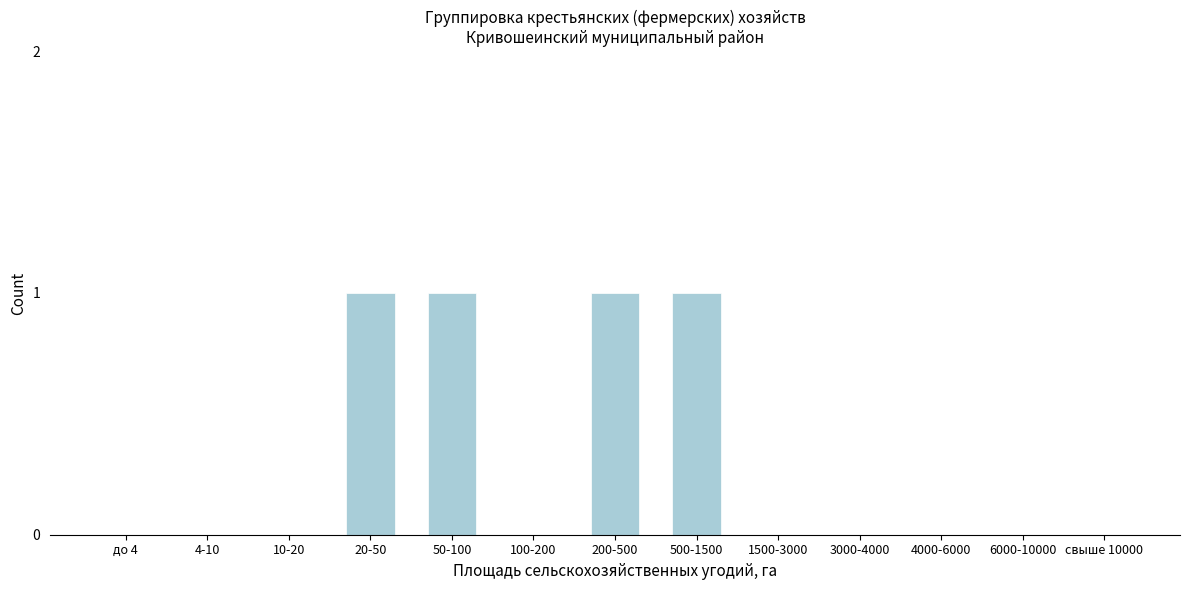

Reading left to right, list all the values displayed in this chart.

до 4=0	4-10=0	10-20=0	20-50=1	50-100=1	100-200=0	200-500=1	500-1500=1	1500-3000=0	3000-4000=0	4000-6000=0	6000-10000=0	свыше 10000=0